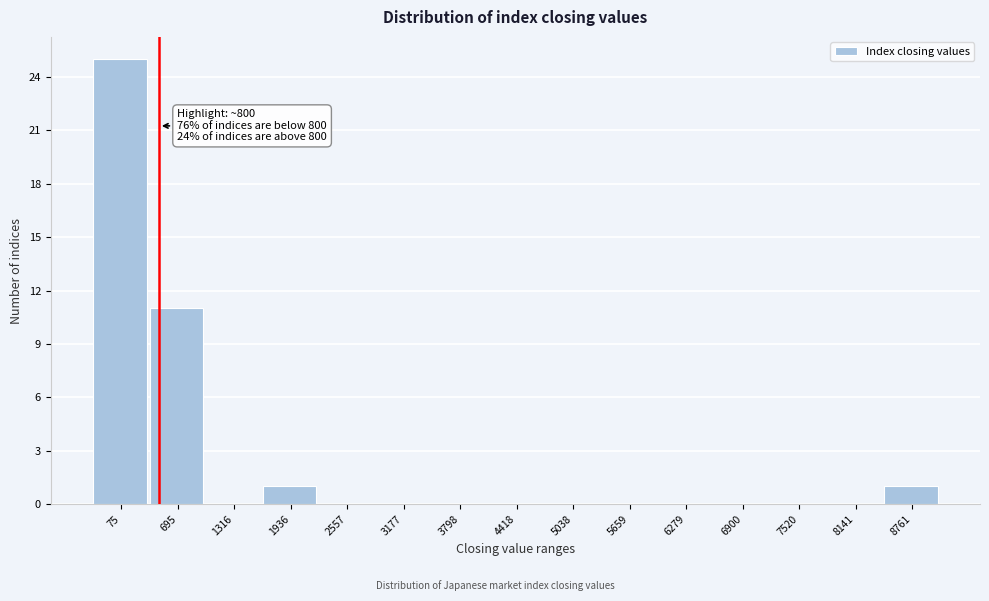

Reading left to right, transcribe all the data shown in this chart.

75=25	695=11	1316=0	1936=1	2557=0	3177=0	3798=0	4418=0	5038=0	5659=0	6279=0	6900=0	7520=0	8141=0	8761=1